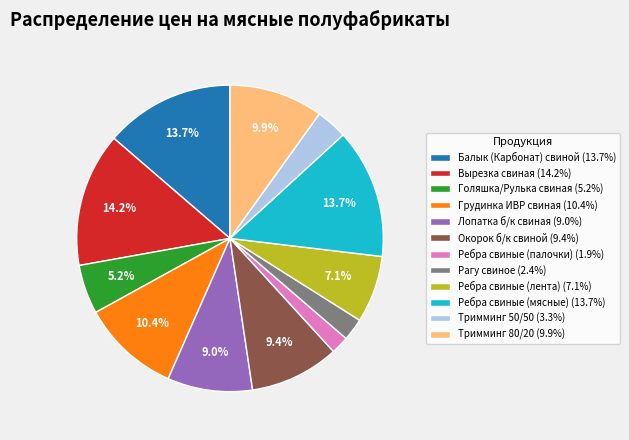

True or false: Ребра свиные (лента) accounts for 7% of the total.

True